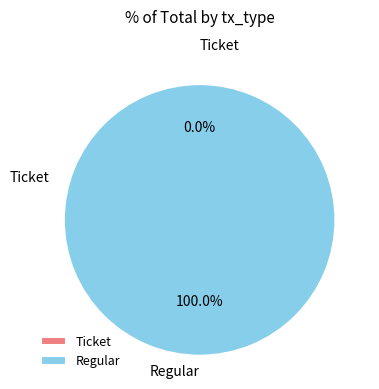

How many slices are in this pie chart?

2